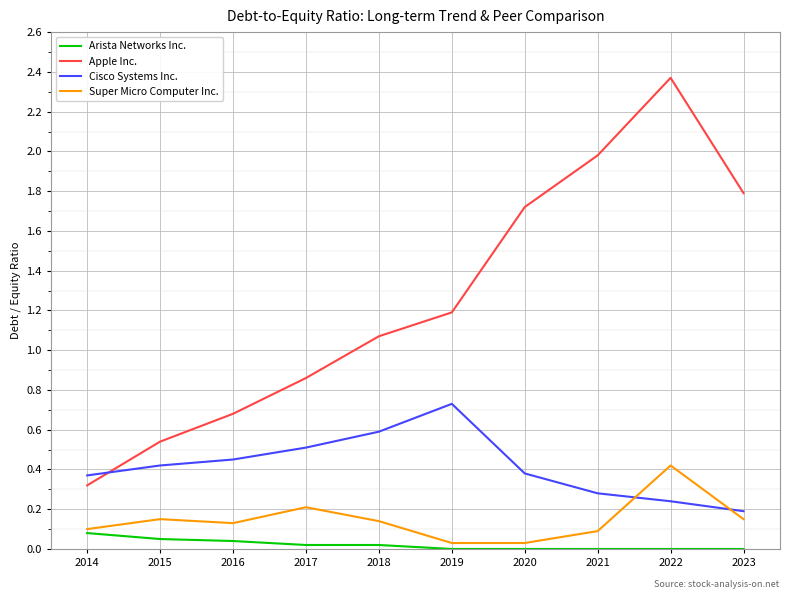

Which series has the widest spread of values?

Apple Inc.